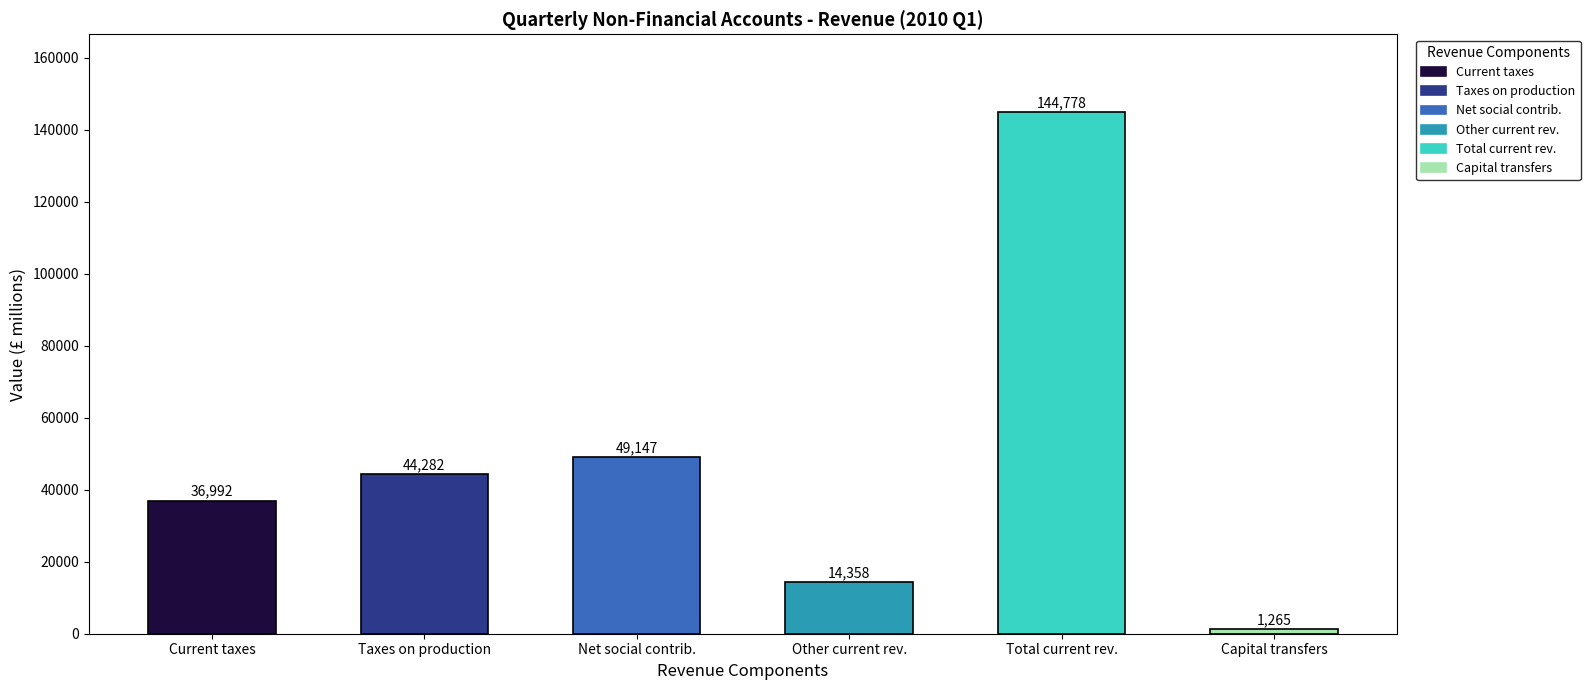

The chart shows a value of 88657 at Total current rev.. True or false?

False